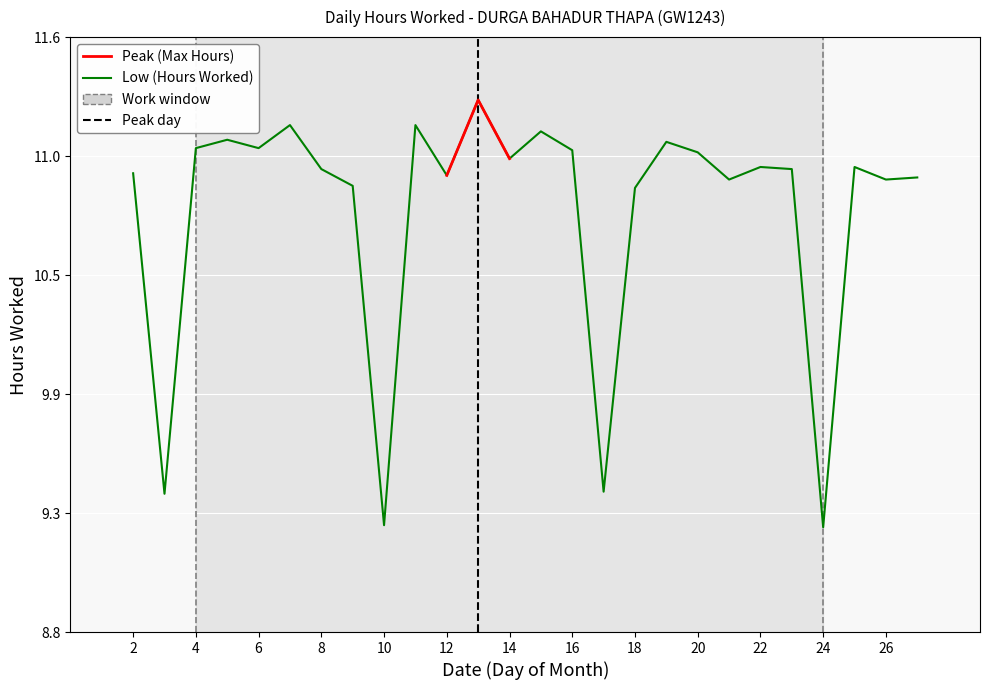

Is this an area chart (filled region under the line)?

No